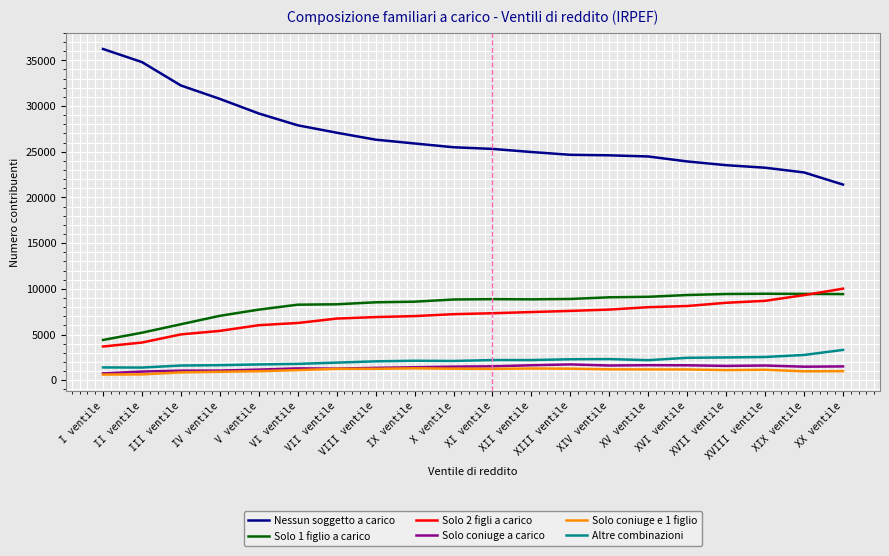

What is the minimum value for Altre combinazioni?

1398